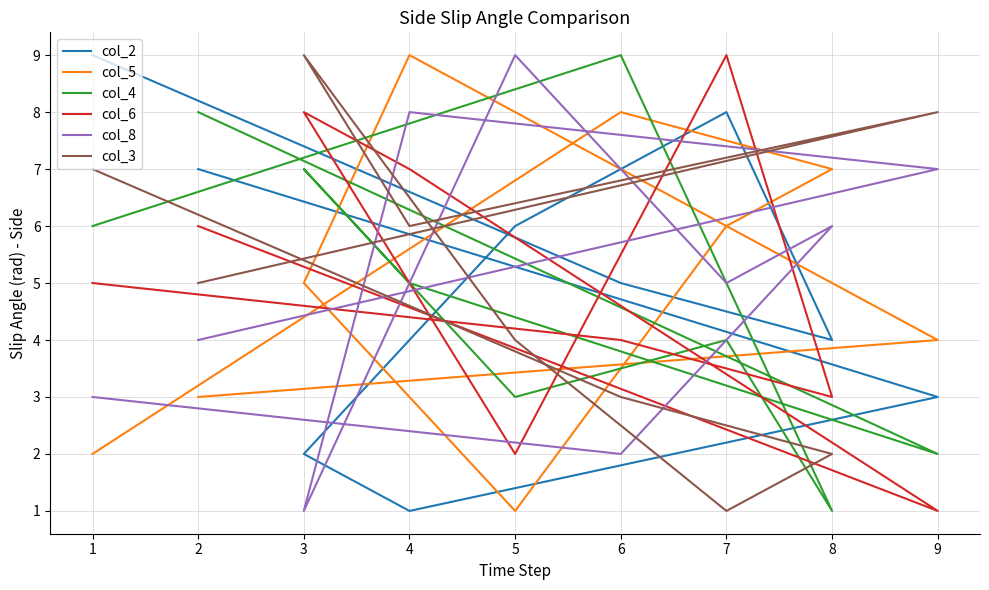

Which has a higher value, 6 or 3?

6